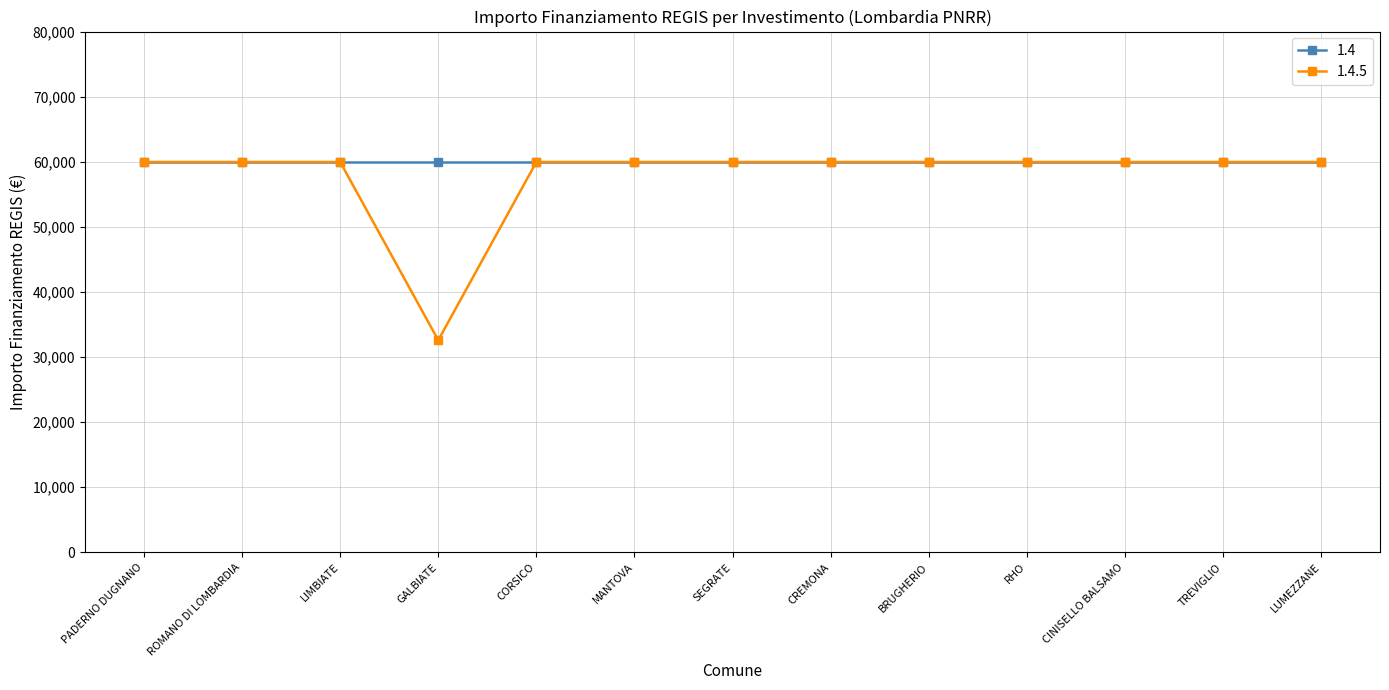

Which series has the largest range (max minus min)?

1.4.5